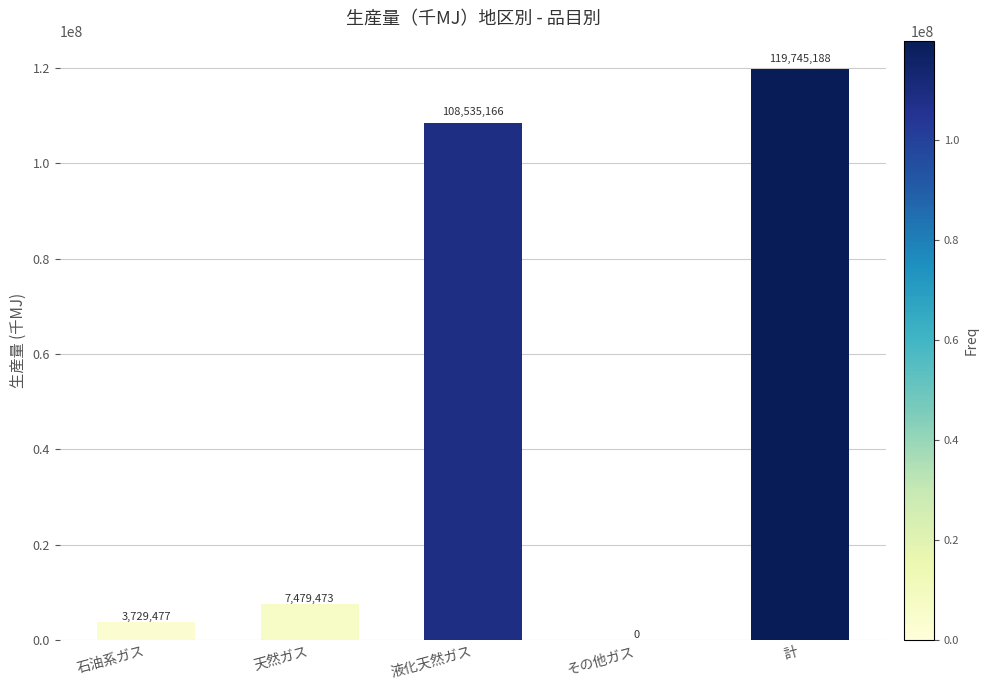

Count the number of categories in the chart.

5